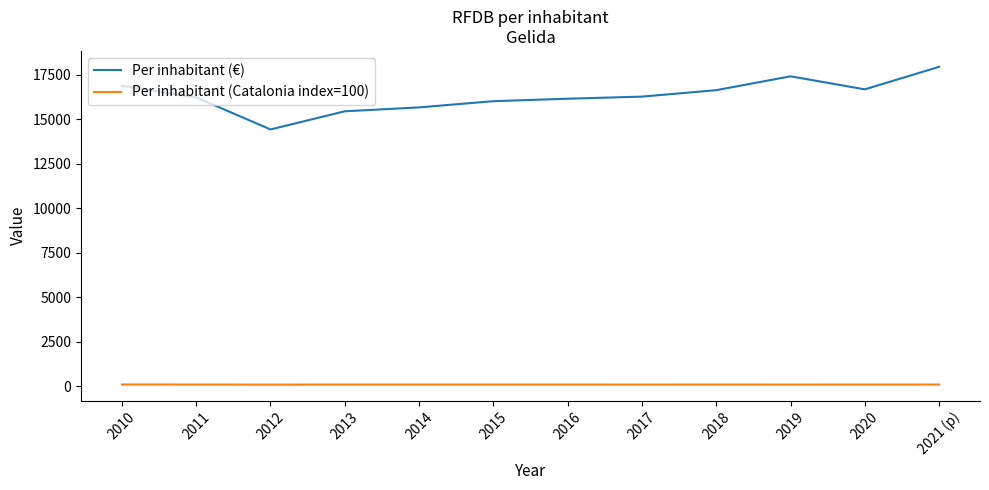

Which series has the widest spread of values?

Per inhabitant (€)